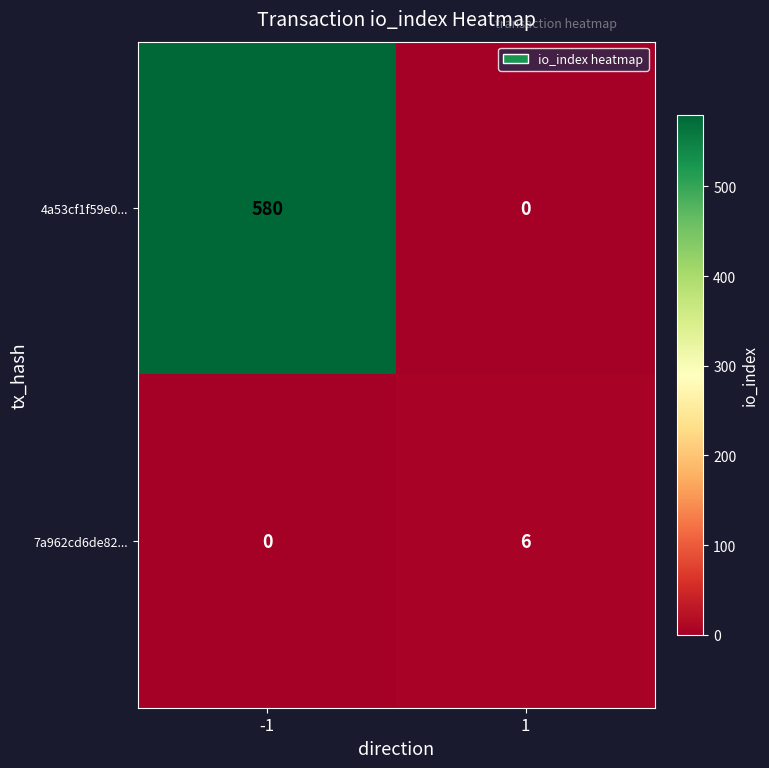

Count the number of data series in this chart.

2